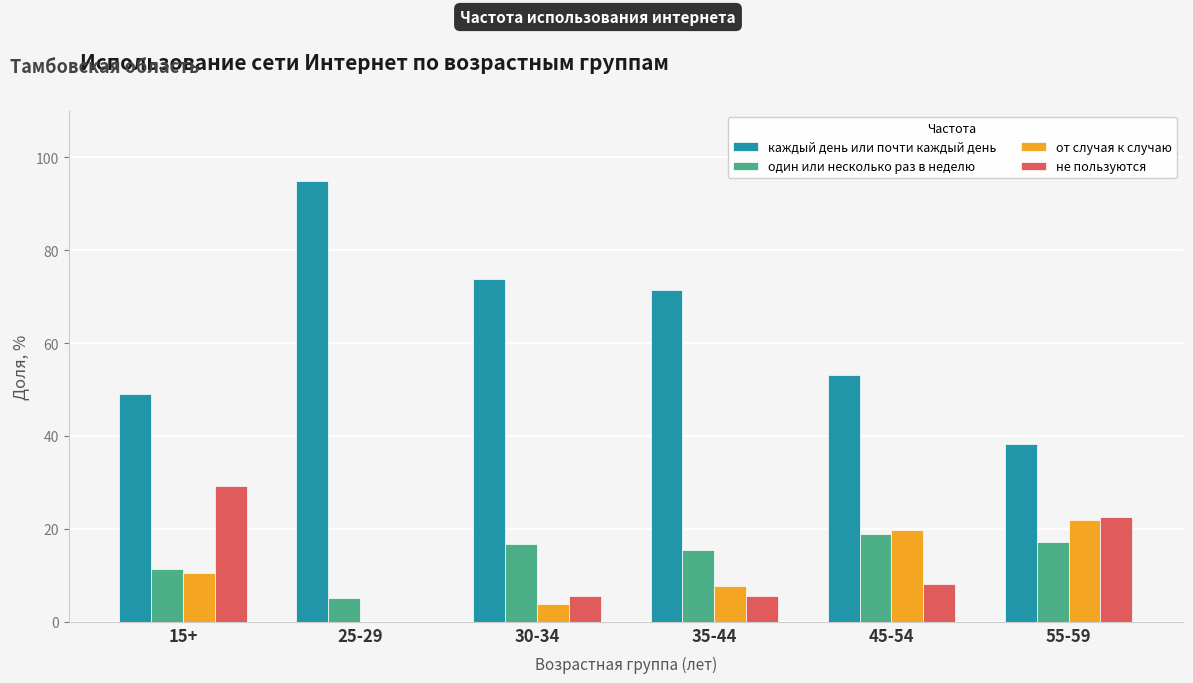

Which series has the largest total across all categories?

каждый день или почти каждый день